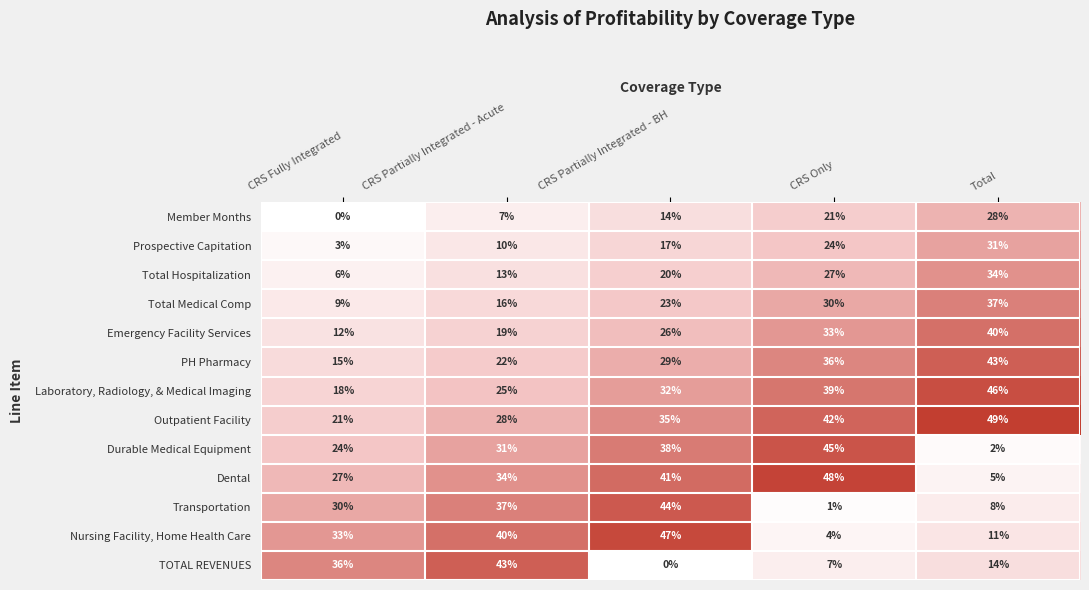

The value of Durable Medical Equipment at CRS Partially Integrated - BH is 38. True or false?

True